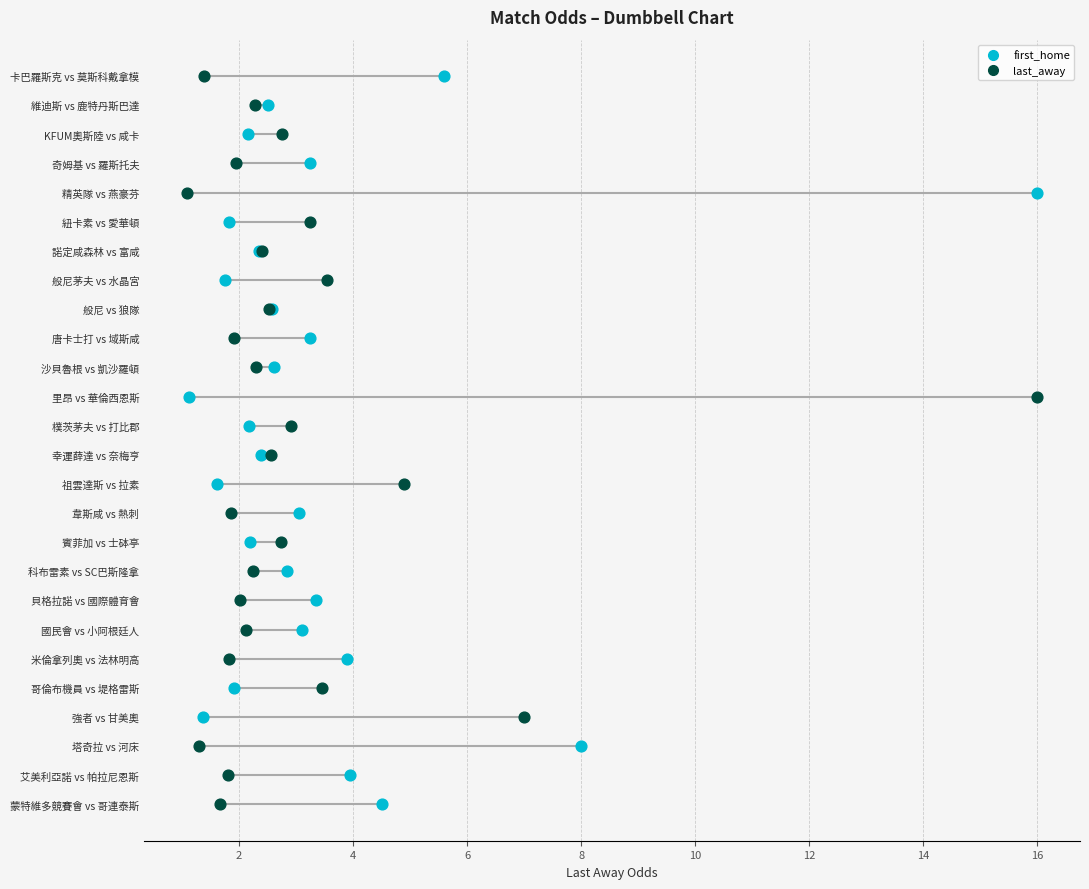

What are all the series names shown in the legend?

first_home, last_away